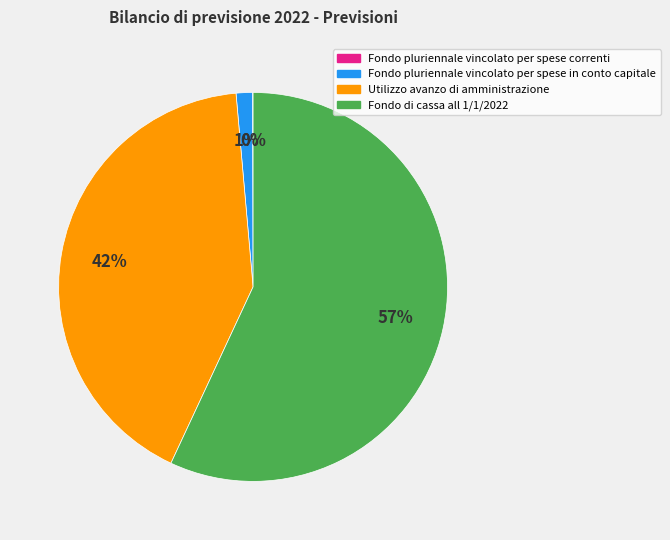

To the nearest percent, what is the average slice percentage?

25%